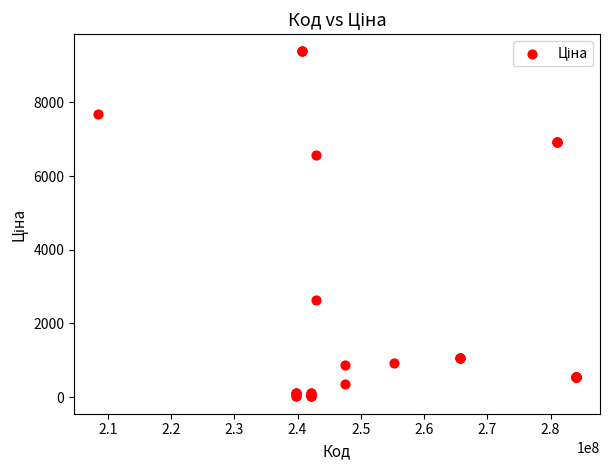

What Y value in the scatter plot is closest to 4699?

6568.8